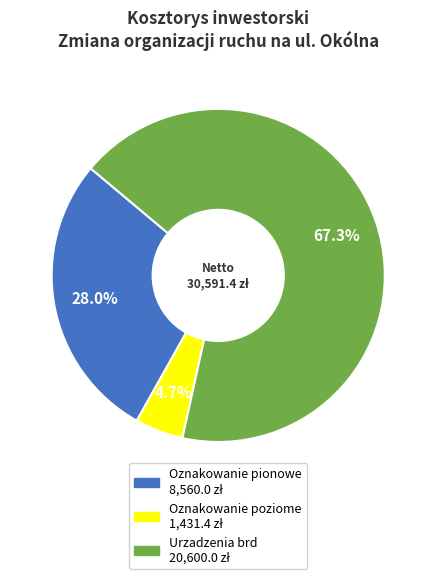

How many slices are in this pie chart?

3